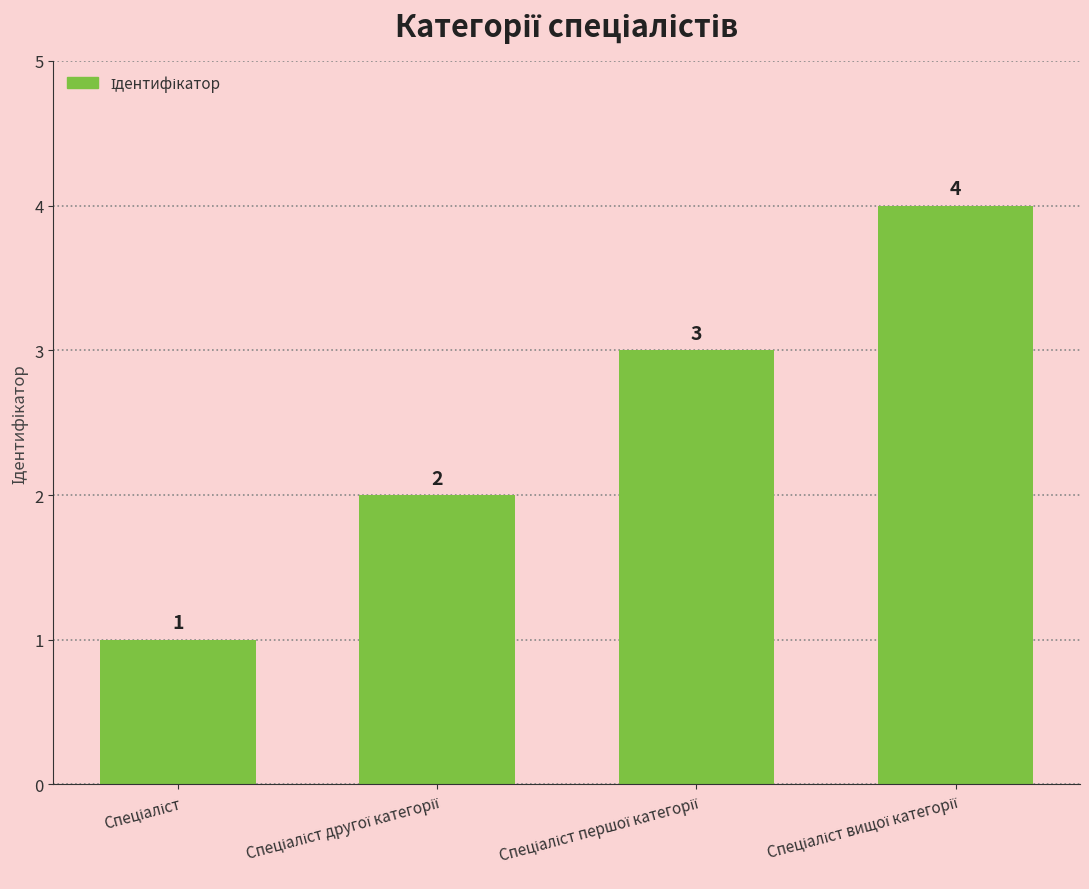

What is the greatest value displayed?

4